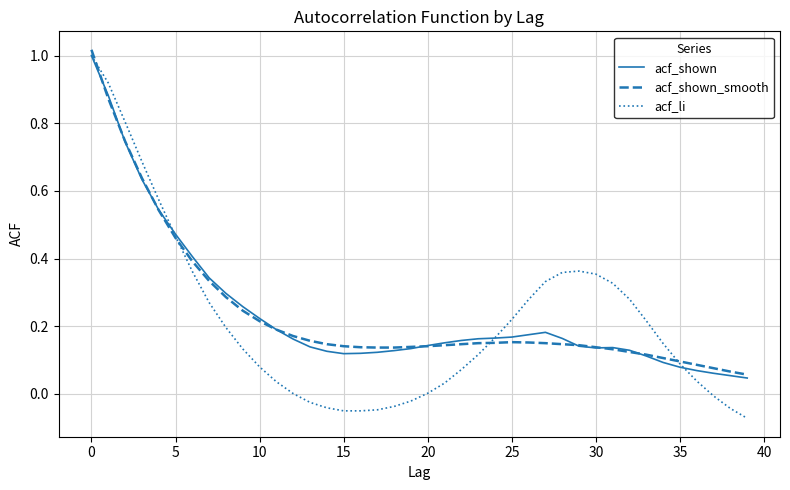

What are all the series names shown in the legend?

acf_shown, acf_shown_smooth, acf_li